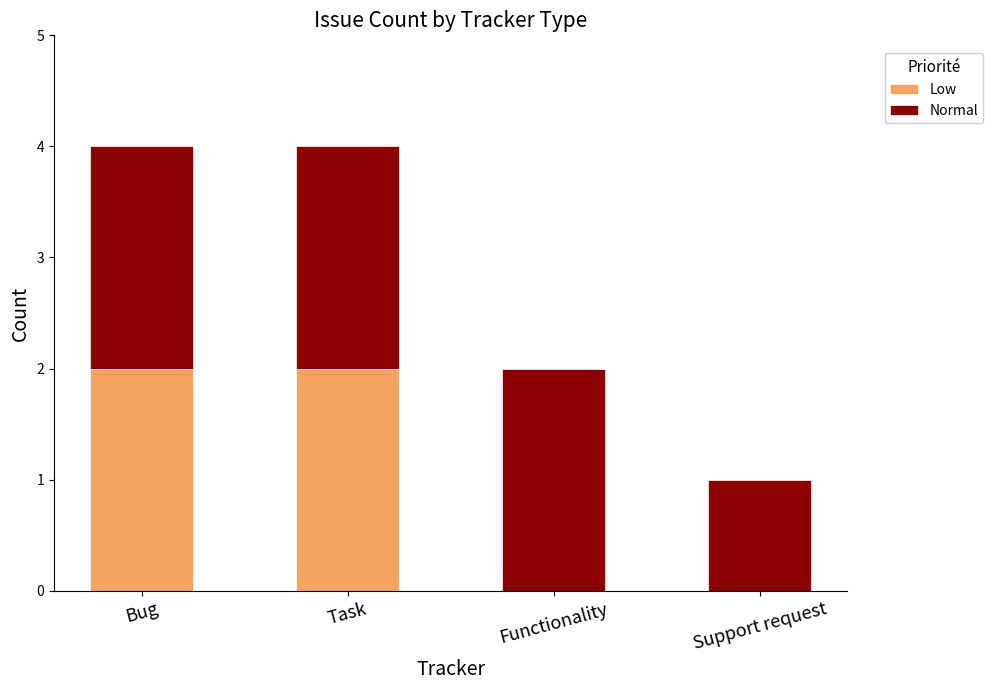

What is the total value across all series at Task?

4